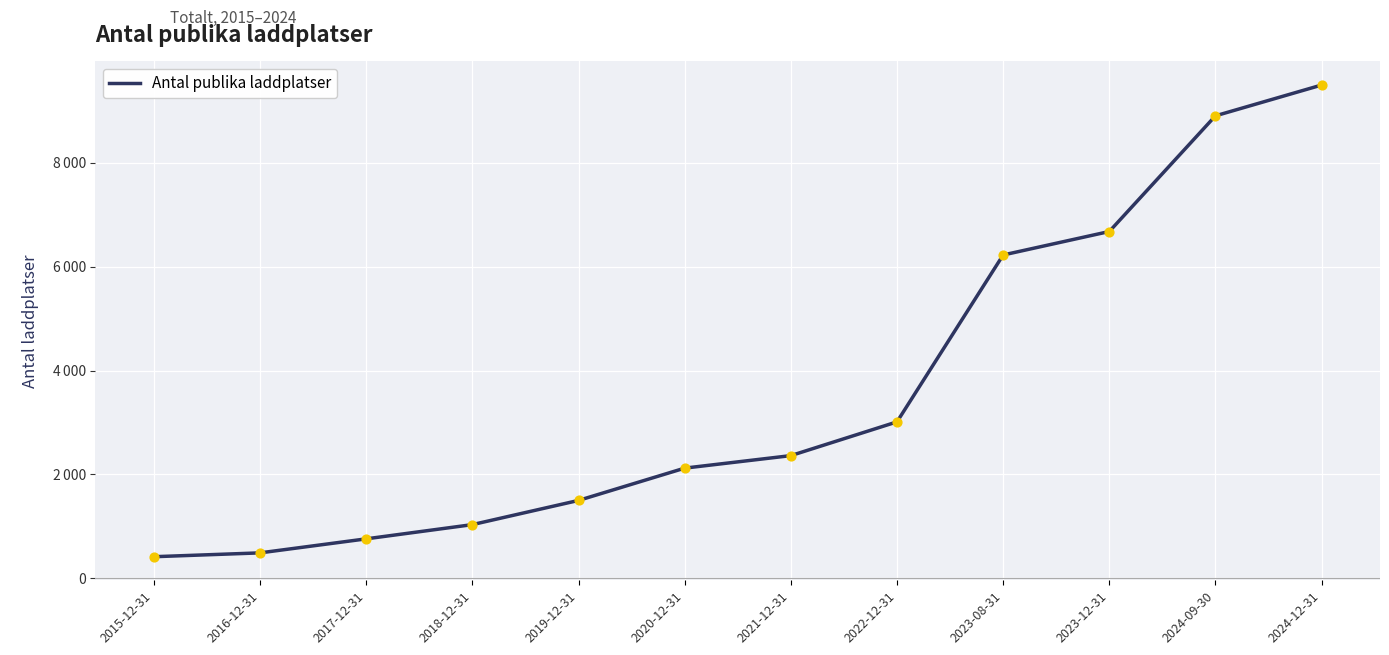

What is the change in value from 2016-12-31 to 2024-09-30?

+8417